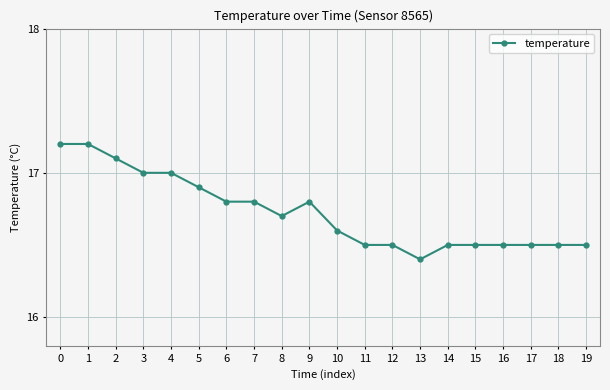

What is the value of the 17th point from the left?

16.5